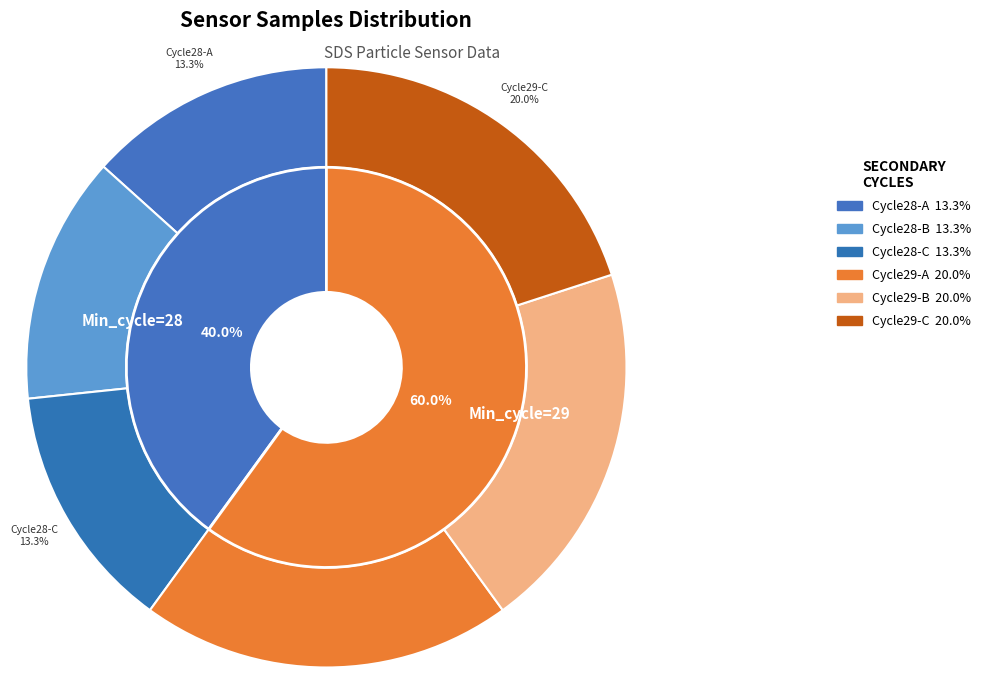

True or false: 29 accounts for 20% of the total.

False